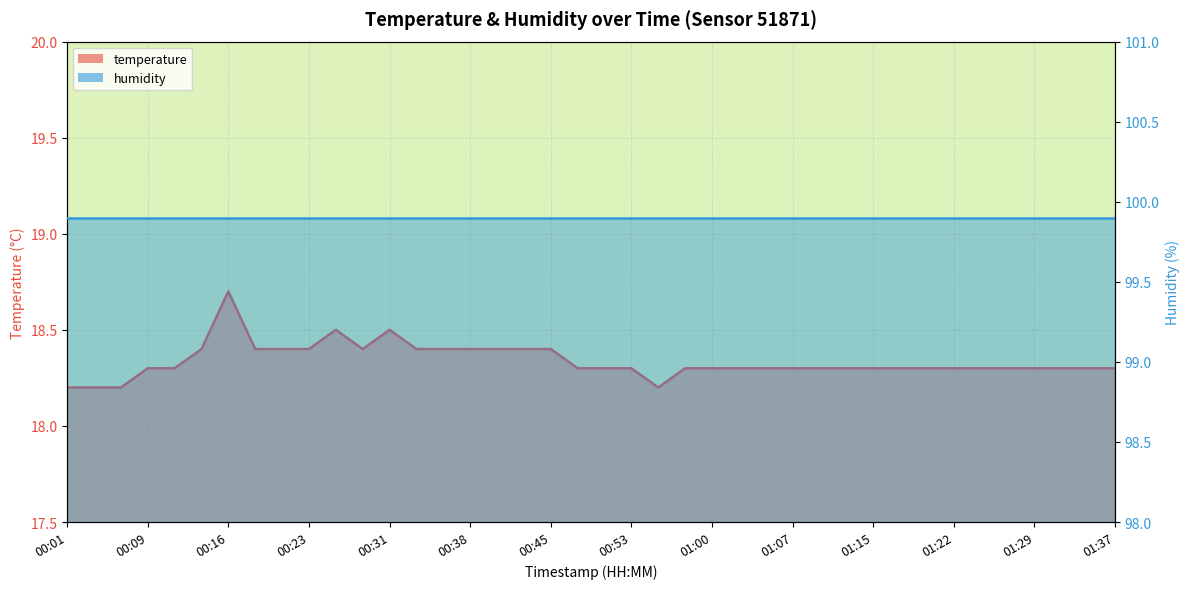

What is the sum of all values?

733.5